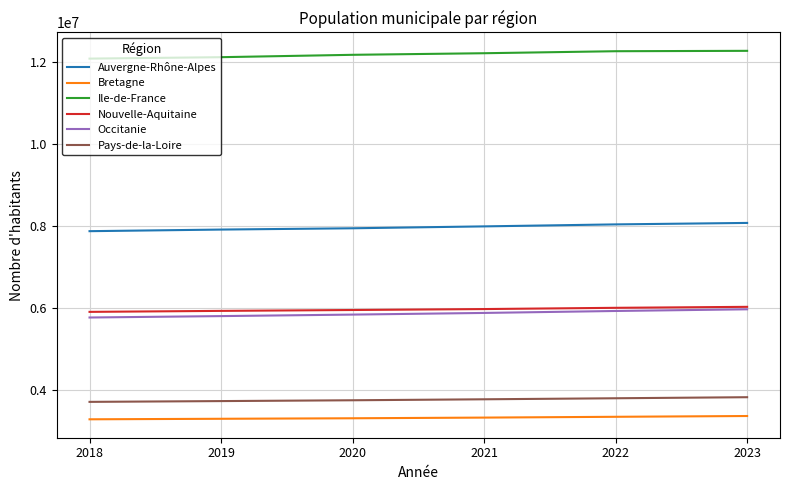

What is the highest value of the Auvergne-Rhône-Alpes series?

8078652